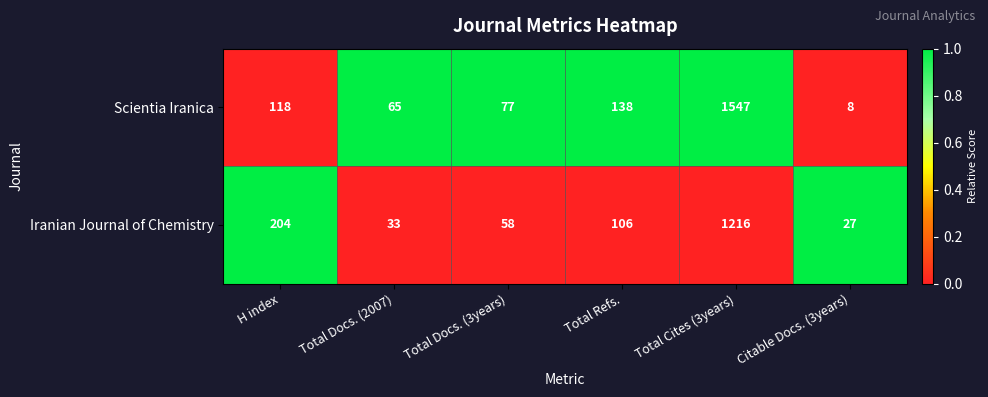

The Scientia Iranica series shows 118 at H index. True or false?

True